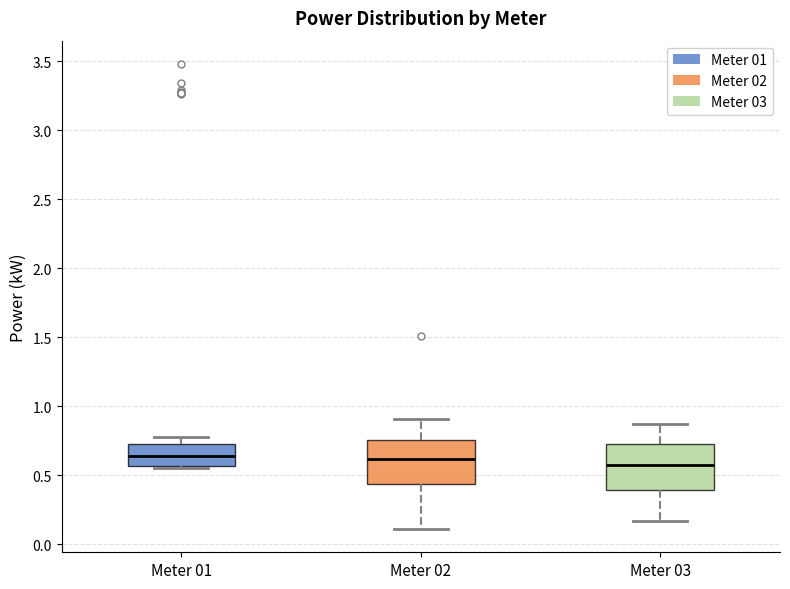

Reading left to right, read every box against the y-axis: the position of its median line, the range the box covers, and the ends of its whiskers. The values are not printed on the chart, so give them approximately, as read against the axis.

Meter 01: median 0.65, box 0.55 to 0.70, whiskers 0.55 (just below the box's lower edge) to 0.80
Meter 02: median 0.60, box 0.45 to 0.75, whiskers 0.10 to 0.90
Meter 03: median 0.60, box 0.40 to 0.70, whiskers 0.15 to 0.85